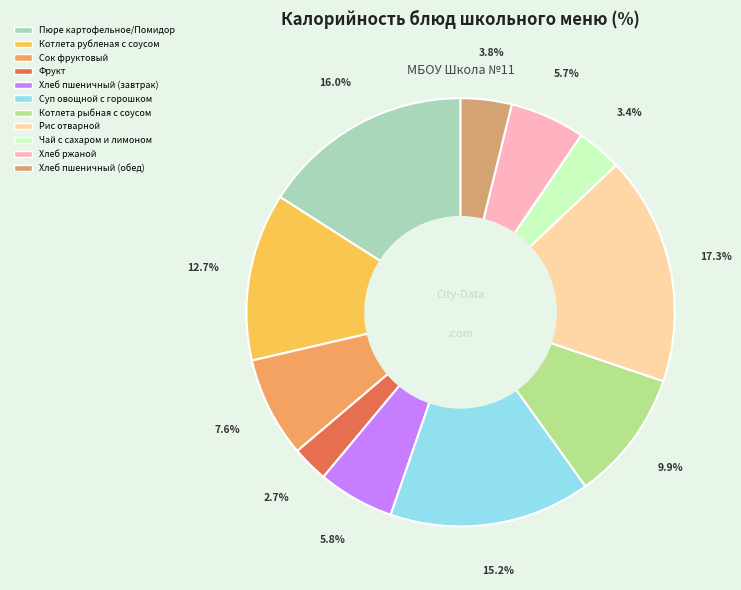

Is there a majority slice in this chart?

No